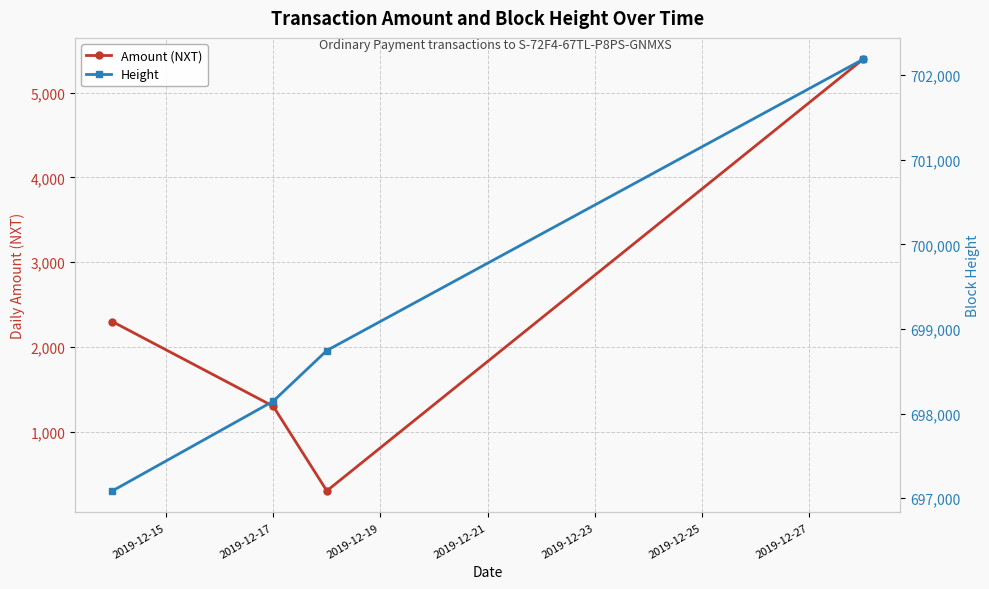

How many values in the Height series exceed 698745?

2